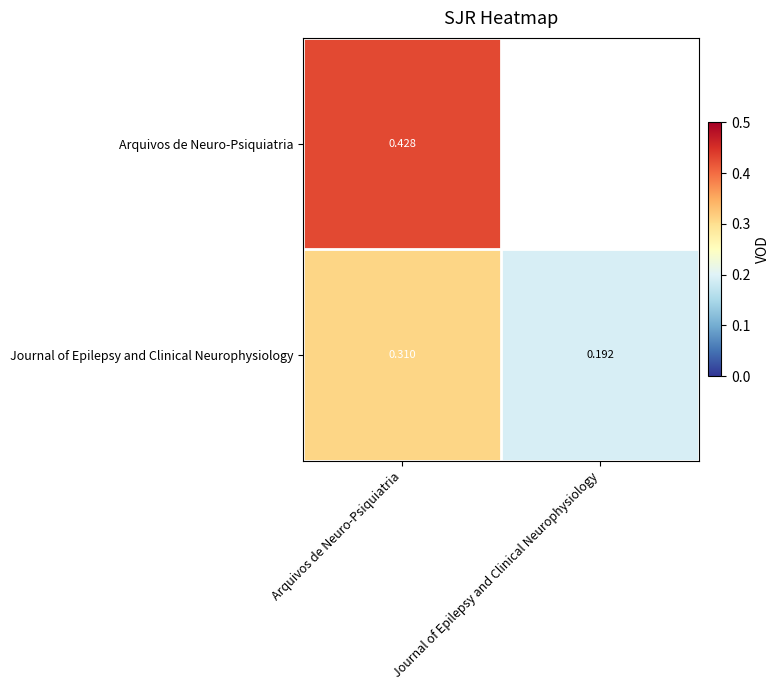

How many Journal of Epilepsy and Clinical Neurophysiology values are between 0 and 1?

2